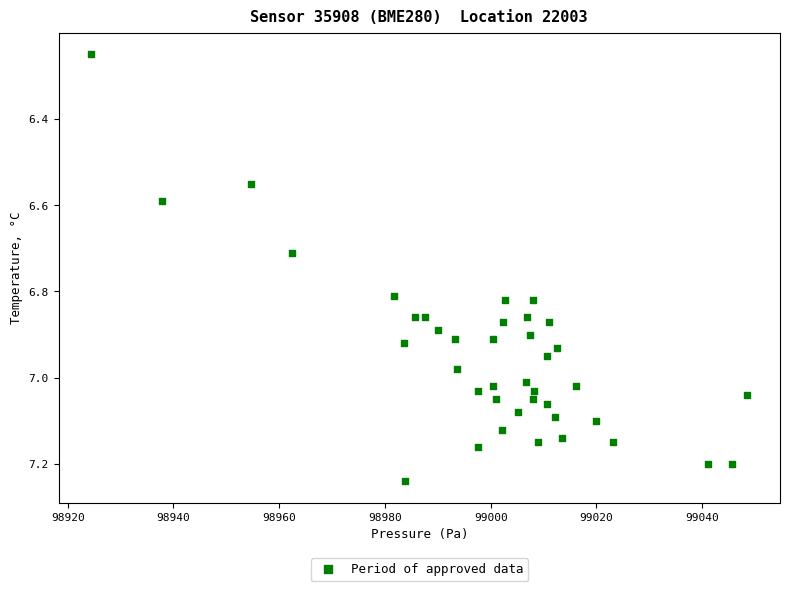

What is the range of Y values (max minus min)?

1.0